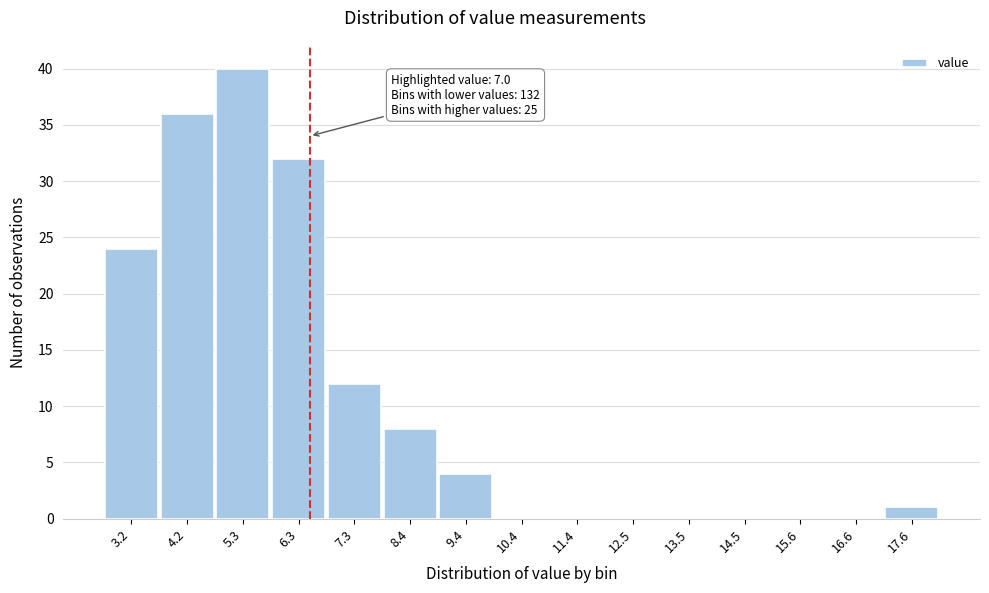

Reading left to right, what are all the values shown in this chart?

3.2=24	4.2=36	5.3=40	6.3=32	7.3=12	8.4=8	9.4=4	10.4=0	11.4=0	12.5=0	13.5=0	14.5=0	15.6=0	16.6=0	17.6=1